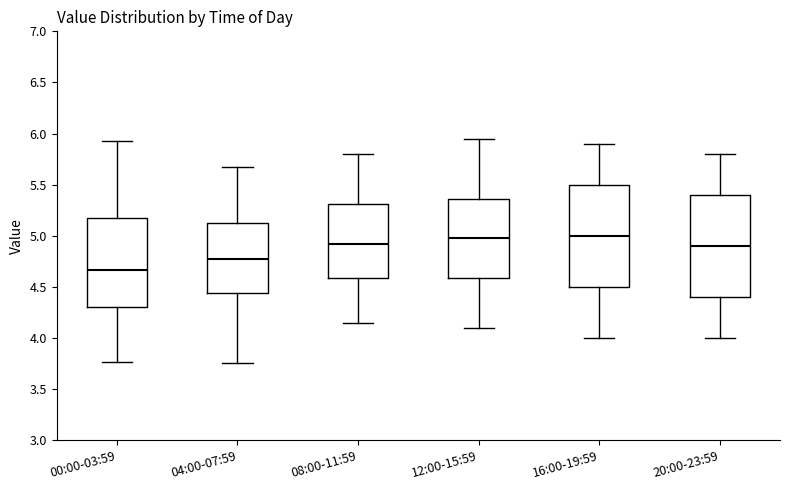

Which box's median line is the lowest?

00:00-03:59